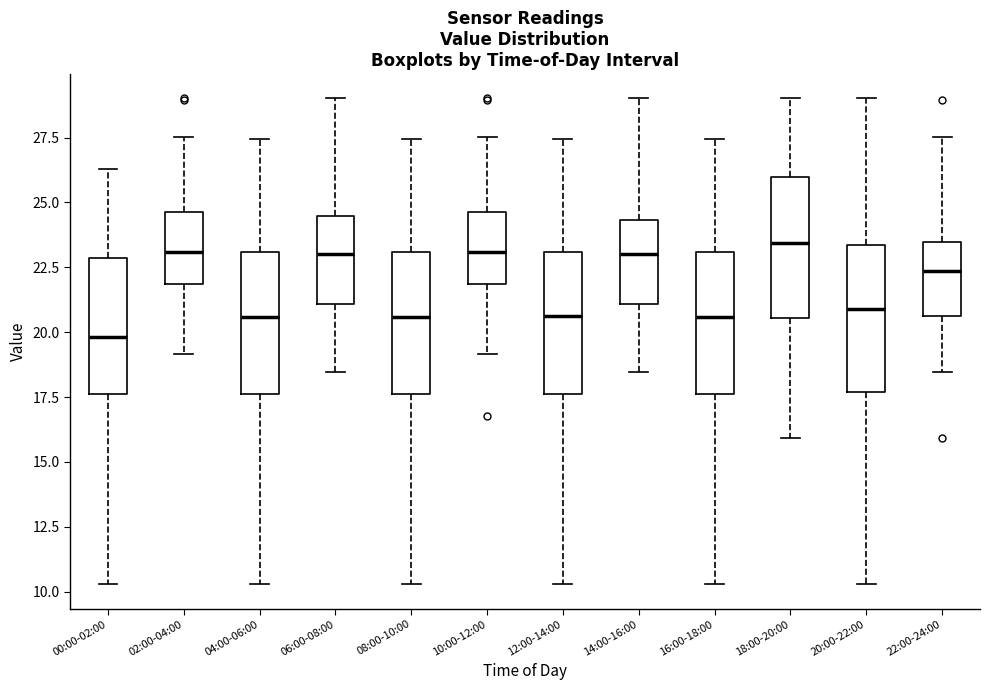

Reading left to right, read every box against the y-axis: the position of its median line, the range the box covers, and the ends of its whiskers. The values are not printed on the chart, so give them approximately, as read against the axis.

00:00-02:00: median 20.0, box 17.5 to 23.0, whiskers 10.5 to 26.5
02:00-04:00: median 23.0, box 22.0 to 24.5, whiskers 19.0 to 27.5
04:00-06:00: median 20.5, box 17.5 to 23.0, whiskers 10.5 to 27.5
06:00-08:00: median 23.0, box 21.0 to 24.5, whiskers 18.5 to 29.0
08:00-10:00: median 20.5, box 17.5 to 23.0, whiskers 10.5 to 27.5
10:00-12:00: median 23.0, box 22.0 to 24.5, whiskers 19.0 to 27.5
12:00-14:00: median 20.5, box 17.5 to 23.0, whiskers 10.5 to 27.5
14:00-16:00: median 23.0, box 21.0 to 24.5, whiskers 18.5 to 29.0
16:00-18:00: median 20.5, box 17.5 to 23.0, whiskers 10.5 to 27.5
18:00-20:00: median 23.5, box 20.5 to 26.0, whiskers 16.0 to 29.0
20:00-22:00: median 21.0, box 17.5 to 23.5, whiskers 10.5 to 29.0
22:00-24:00: median 22.5, box 20.5 to 23.5, whiskers 18.5 to 27.5